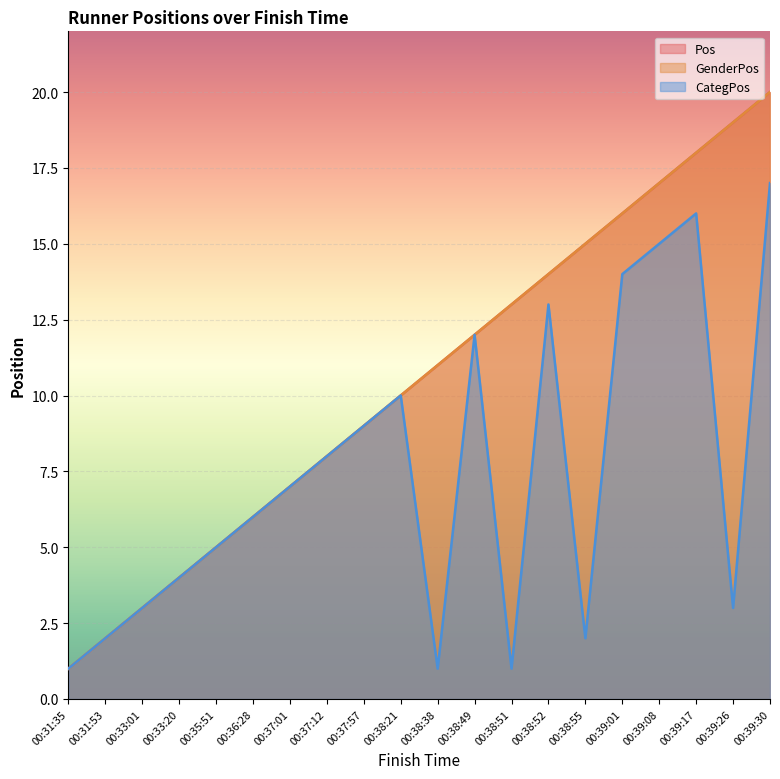

Does the chart display data point markers on the line(s)?

No